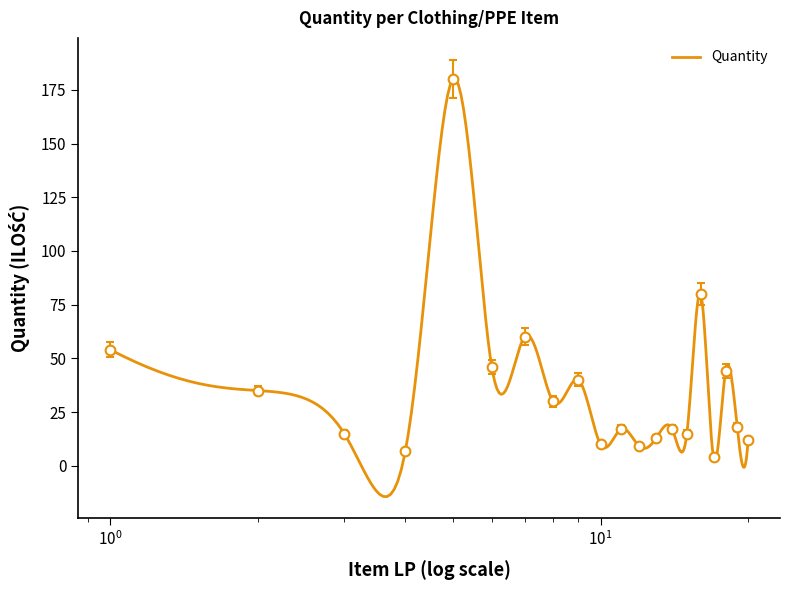

What is the average value?

35